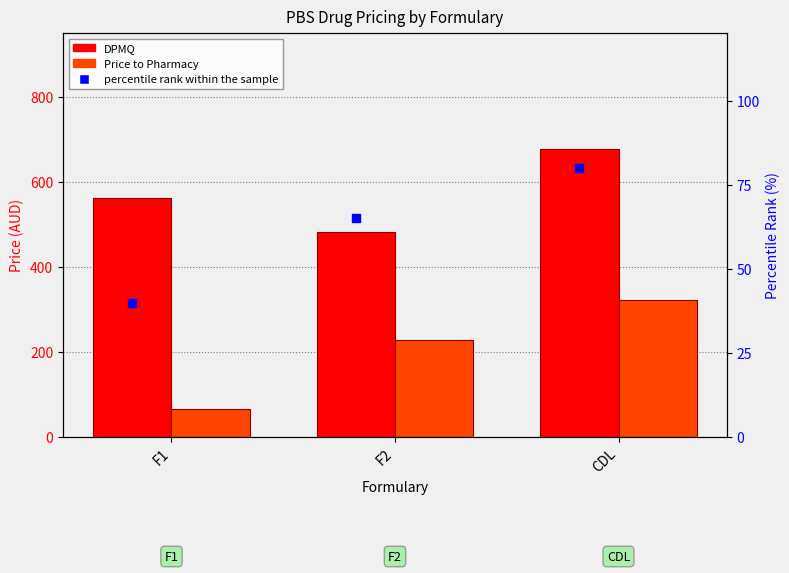

Which series has the largest total across all categories?

DPMQ